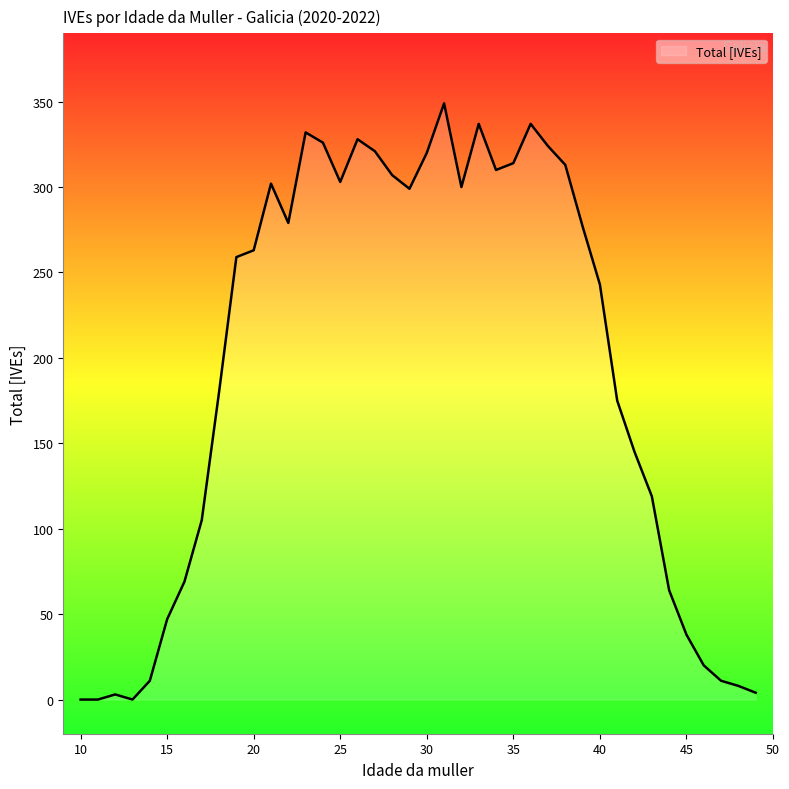

What is the maximum value shown in the chart?

349